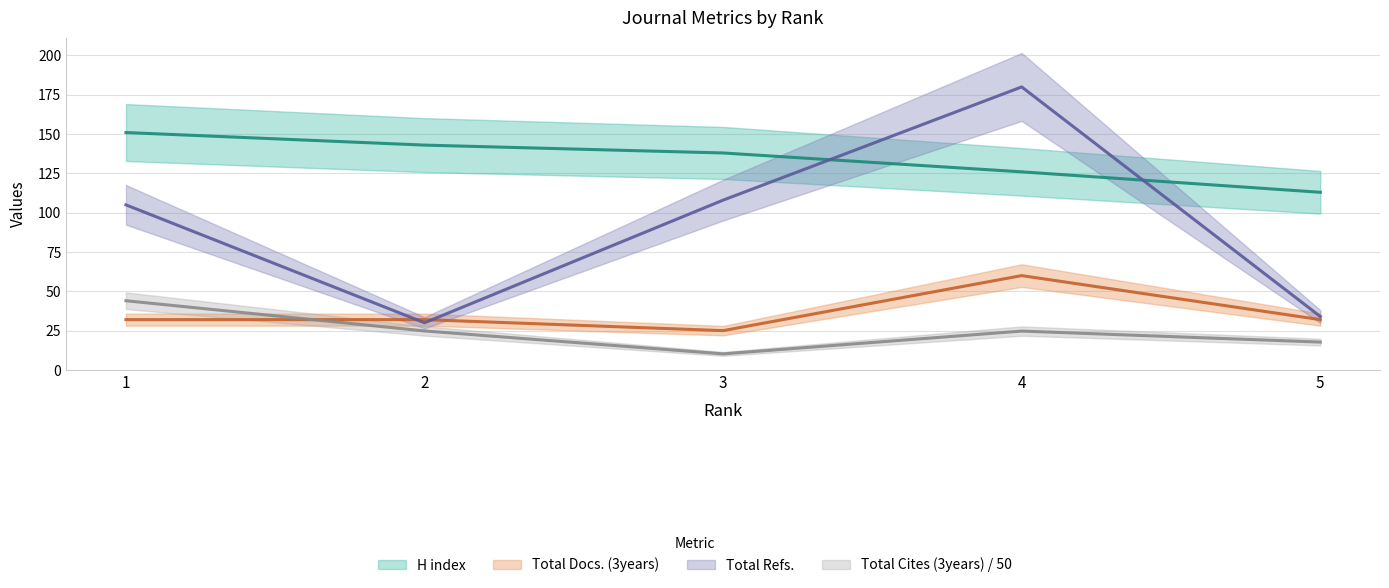

What is the lowest value of the Total Cites (3years) series?

10.2